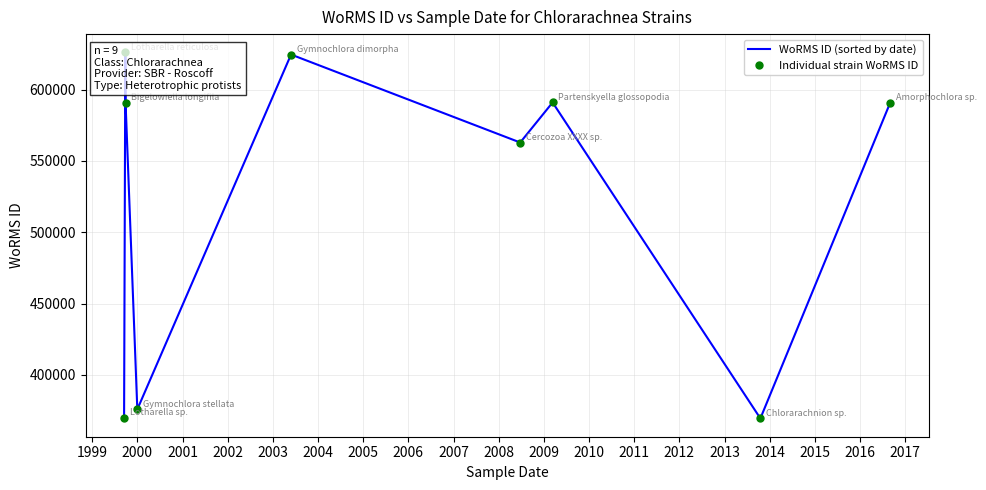

What is the sum of all Individual strain WoRMS ID values?

4701072